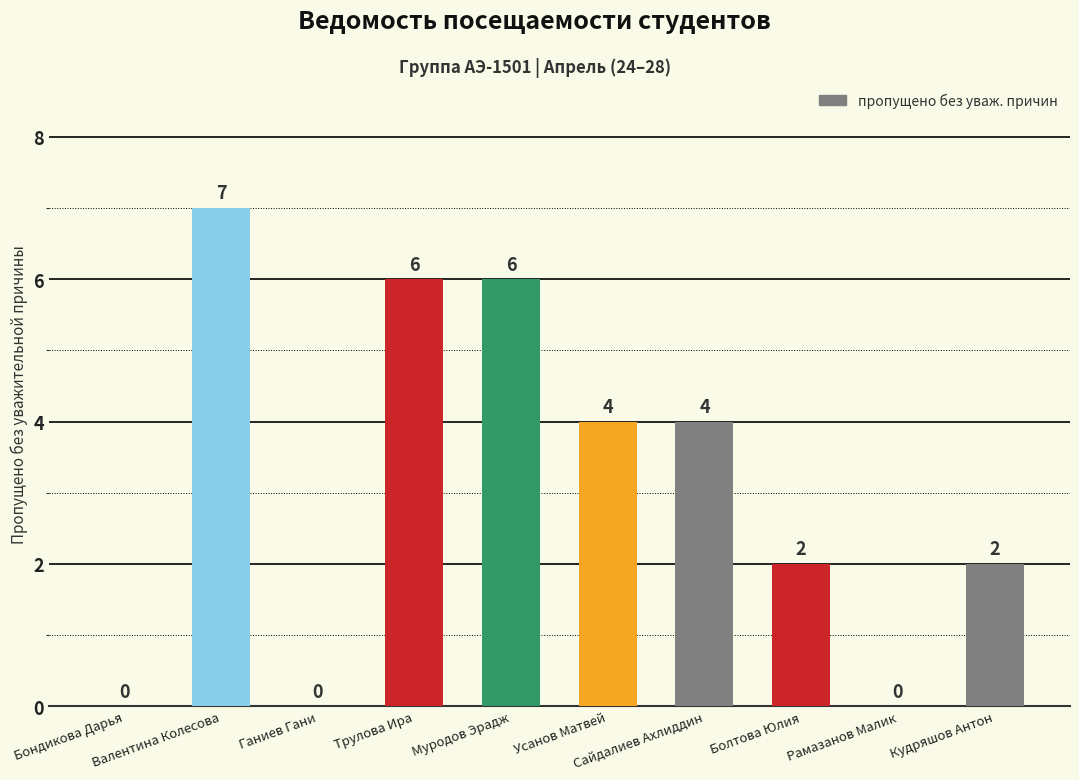

Which has a higher value, Муродов Эрадж or Болтова Юлия?

Муродов Эрадж